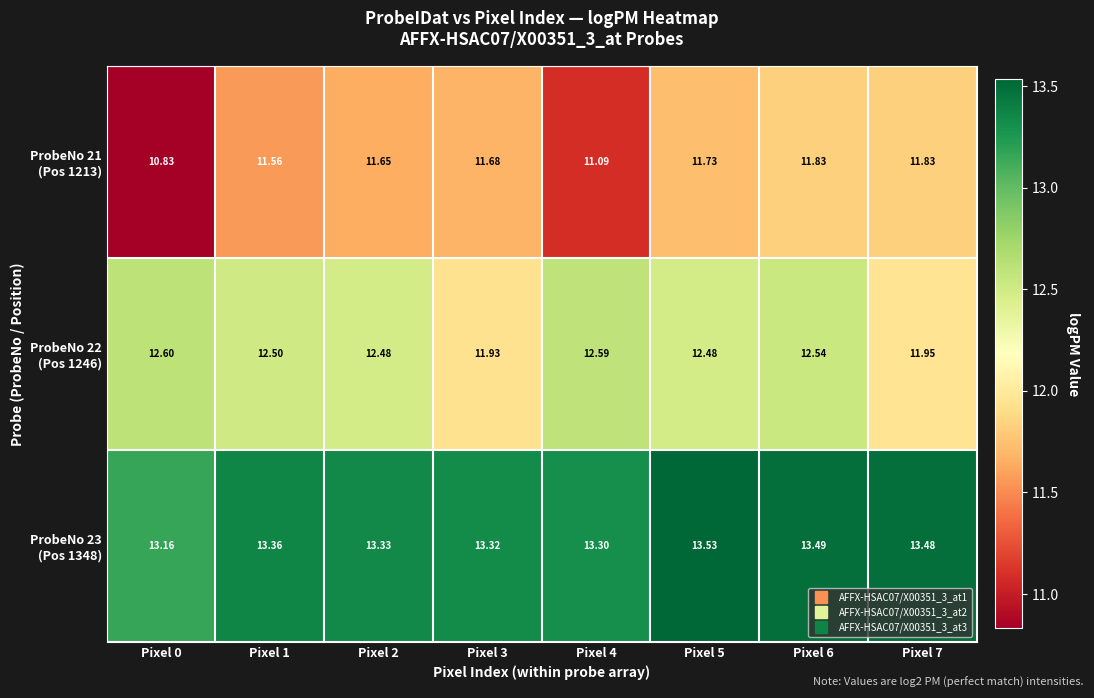

How many distinct data groups are displayed?

3